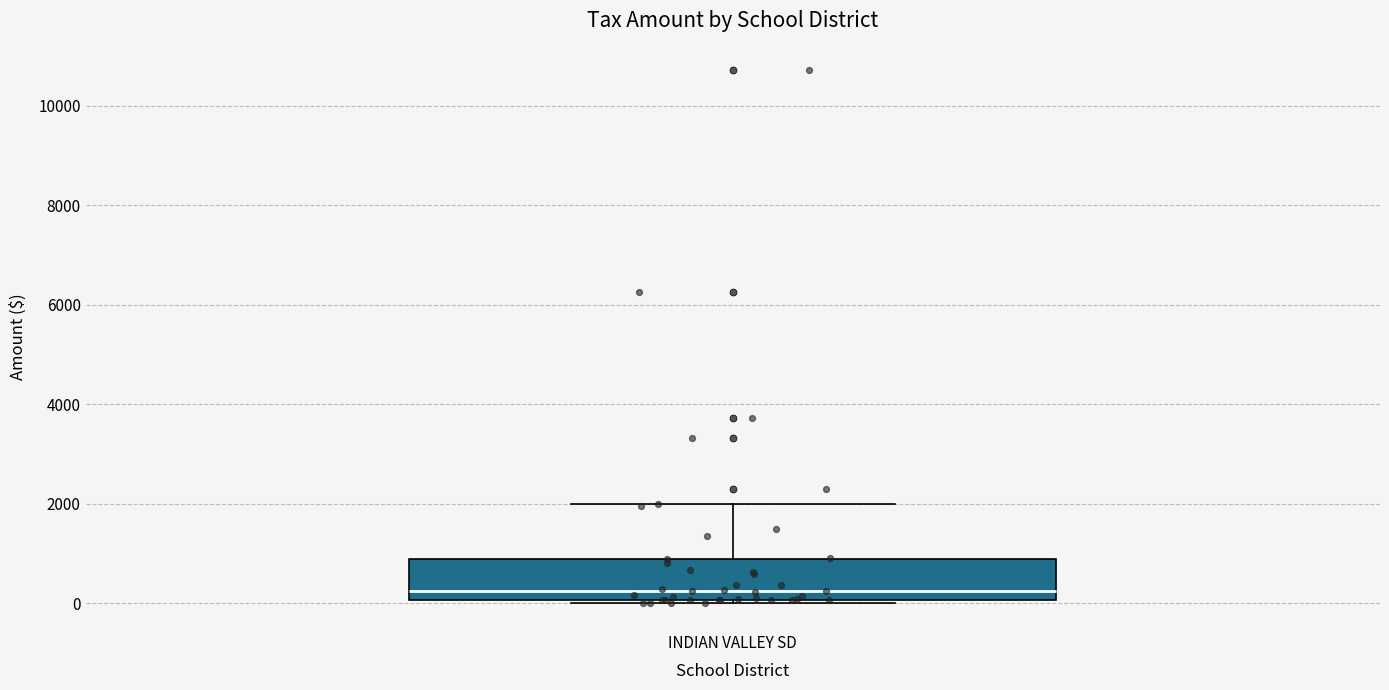

Where is the upper edge of the box for INDIAN VALLEY SD on the y-axis? The values are not printed on the chart, so give them approximately, as read against the axis.

800